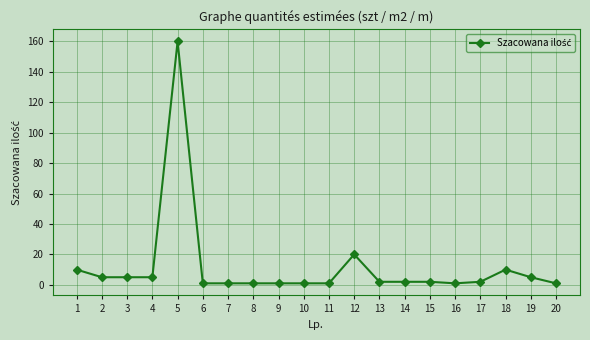

Reading right to left, what are all the values shown in this chart?

20=1	19=5	18=10	17=2	16=1	15=2	14=2	13=2	12=20	11=1	10=1	9=1	8=1	7=1	6=1	5=160	4=5	3=5	2=5	1=10